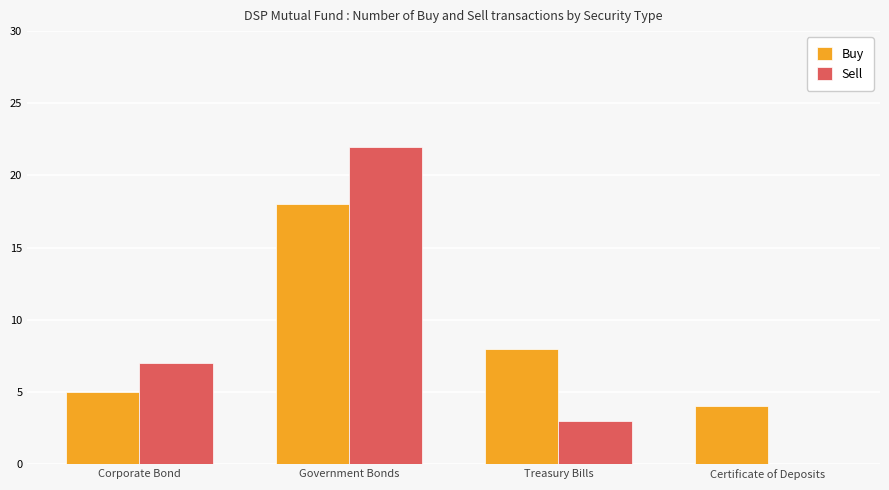

Does the chart contain stacked bars?

No